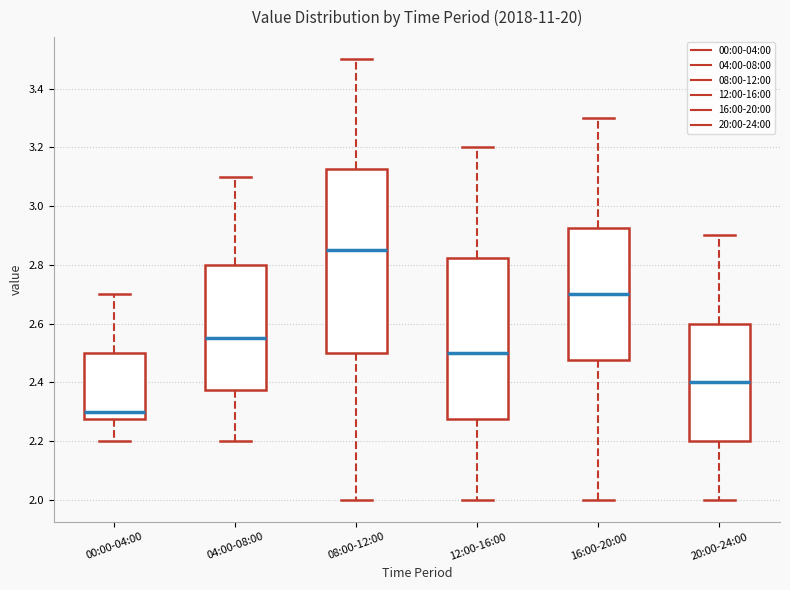

Reading left to right, read every box against the y-axis: the position of its median line, the range the box covers, and the ends of its whiskers. The values are not printed on the chart, so give them approximately, as read against the axis.

00:00-04:00: median 2.30, box 2.28 to 2.50, whiskers 2.20 to 2.70
04:00-08:00: median 2.56, box 2.38 to 2.80, whiskers 2.20 to 3.10
08:00-12:00: median 2.86, box 2.50 to 3.12, whiskers 2.00 to 3.50
12:00-16:00: median 2.50, box 2.28 to 2.82, whiskers 2.00 to 3.20
16:00-20:00: median 2.70, box 2.48 to 2.92, whiskers 2.00 to 3.30
20:00-24:00: median 2.40, box 2.20 to 2.60, whiskers 2.00 to 2.90